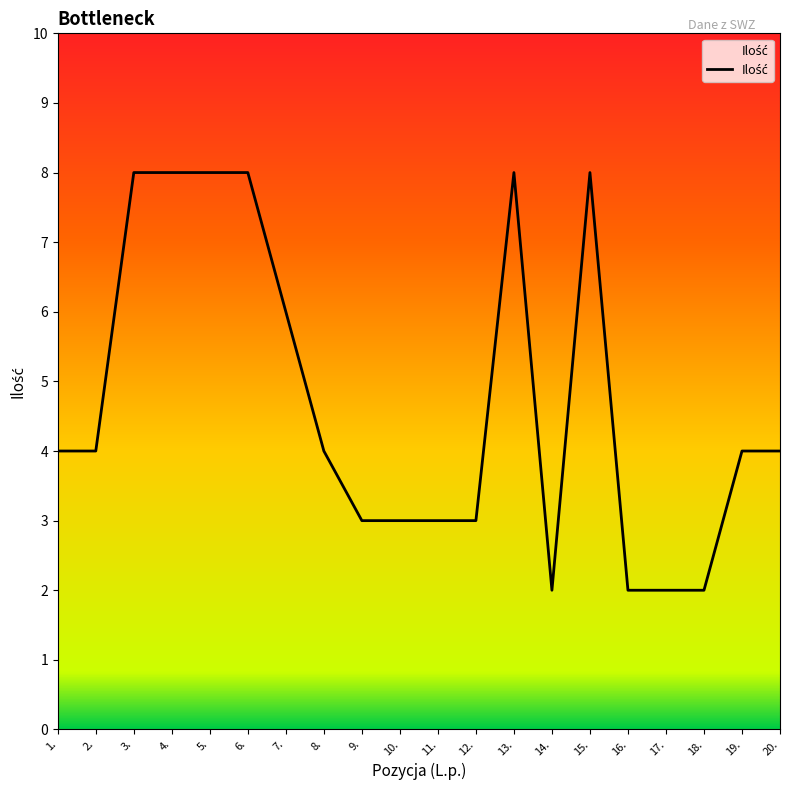

Reading left to right, transcribe all the data shown in this chart.

1.=4	2.=4	3.=8	4.=8	5.=8	6.=8	7.=6	8.=4	9.=3	10.=3	11.=3	12.=3	13.=8	14.=2	15.=8	16.=2	17.=2	18.=2	19.=4	20.=4